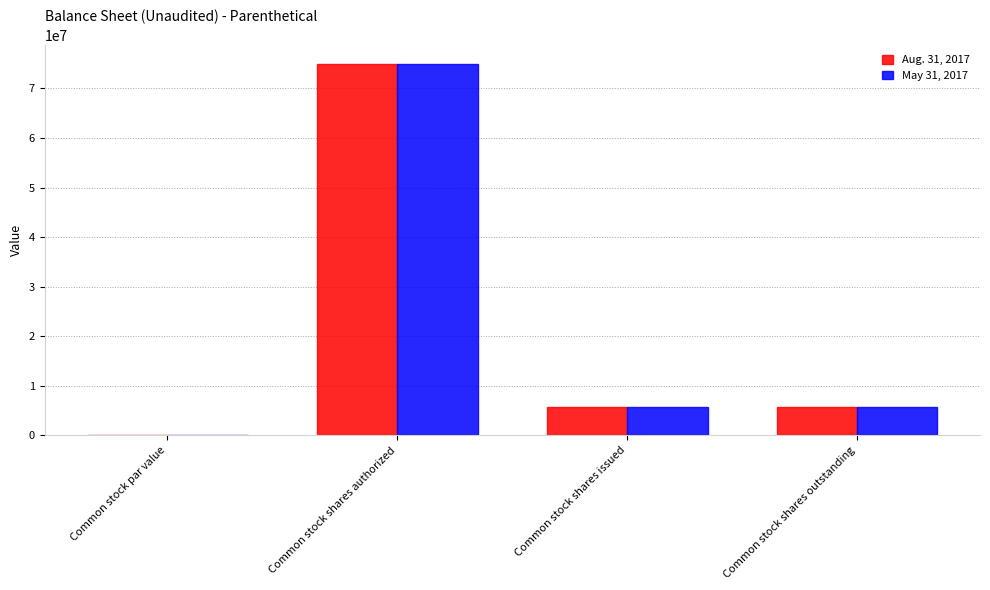

At which category is the sum across all series the highest?

Common stock shares authorized